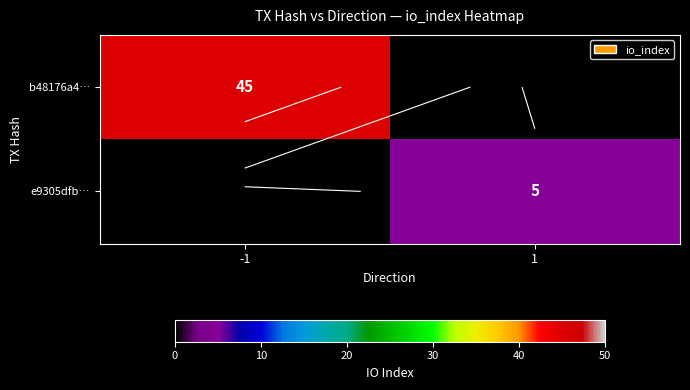

At which label does e9305dfb… reach its minimum?

-1